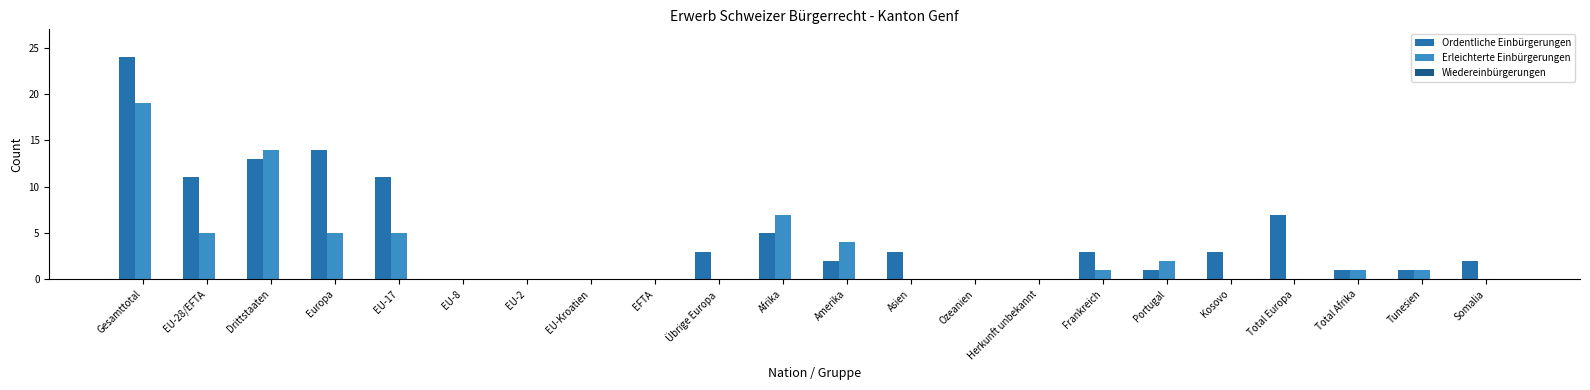

Where is Erleichterte Einbürgerungen nearest to the value 9?

Afrika